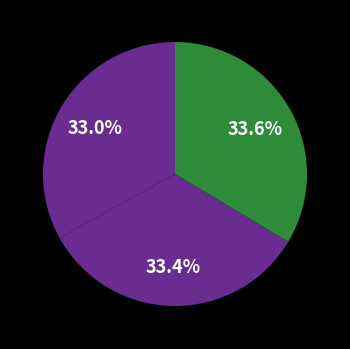

Count the number of slices in the pie.

3